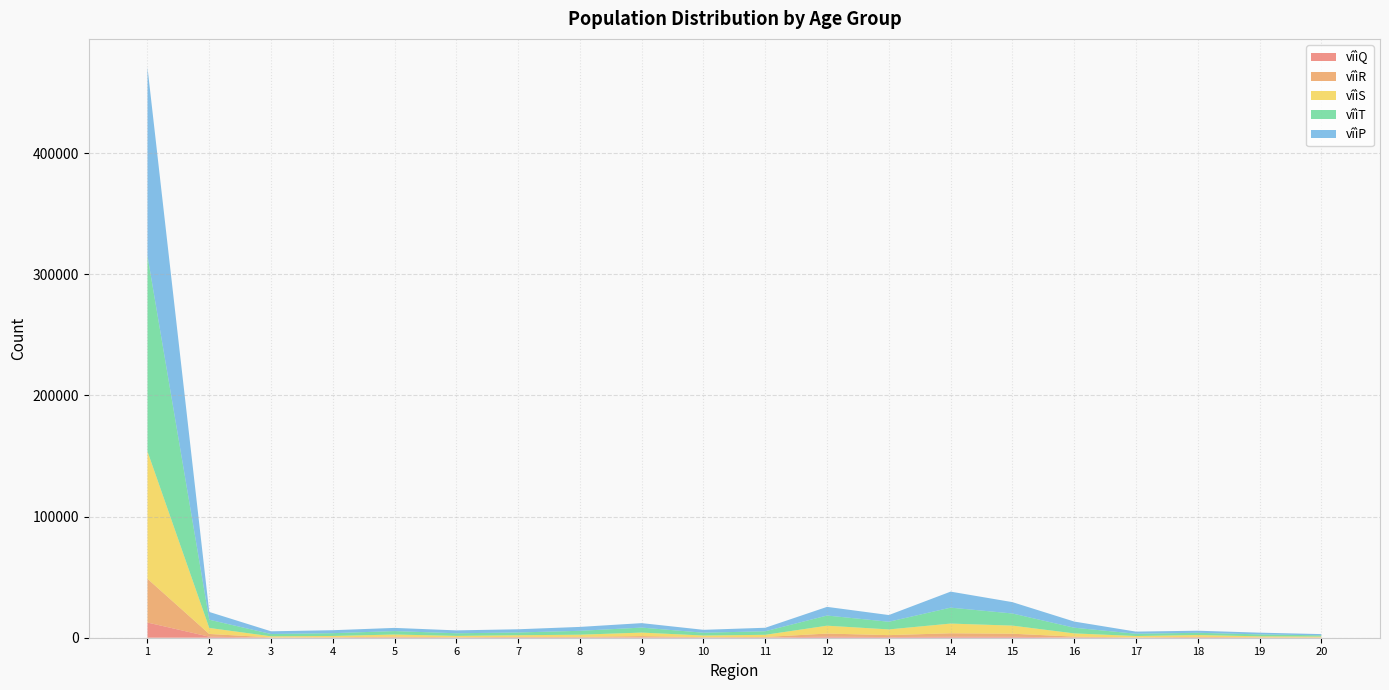

Reading left to right, list all the values displayed in this chart.

vîìQ: 12537	858	53	89	205	78	182	159	343	100	131	924	539	872	789	201	42	158	66	70
vîìR: 36096	2249	222	274	695	301	503	573	980	351	483	2512	1596	2801	2512	710	197	541	261	224
vîìS: 105178	4975	894	1089	1747	1139	1374	1769	2918	1370	1798	6497	4724	8015	6696	2660	1160	1520	849	696
vîìT: 161433	6790	1898	2312	2839	2158	2271	3209	4115	2317	2924	8380	6325	13143	10006	4693	1886	1855	1579	976
vîìP: 155530	6406	2238	2439	2622	2384	2653	3214	3691	2391	2890	7159	5532	13224	9378	5096	1758	1712	1425	1024